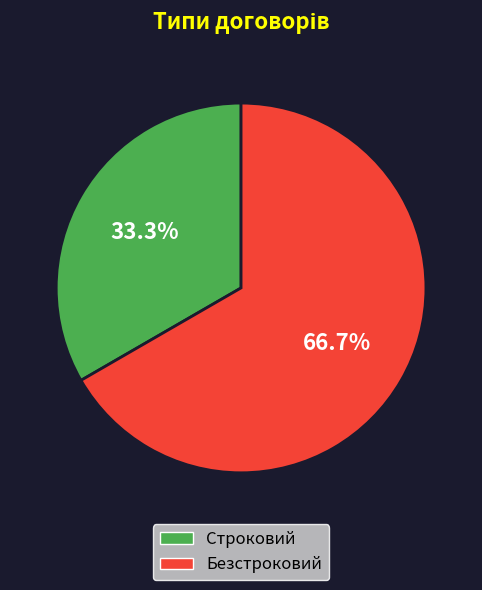

Is it true that Безстроковий is 67% of the pie?

True